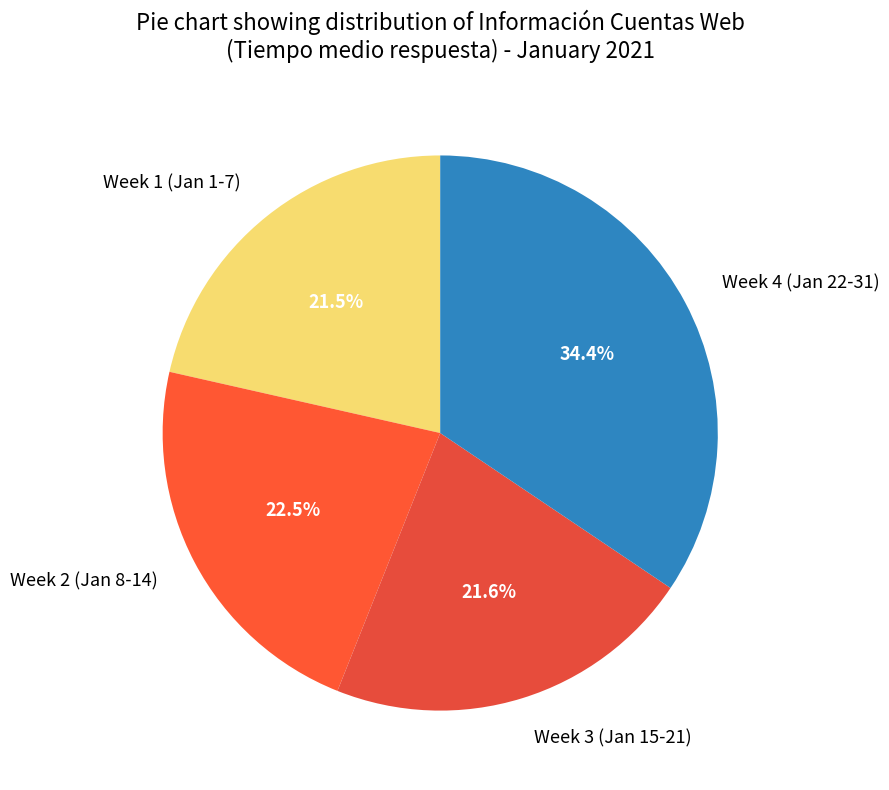

Count the number of slices in the pie.

4